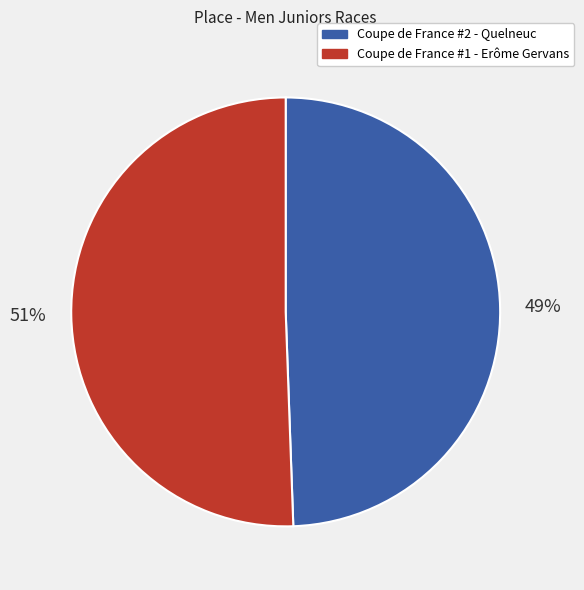

To the nearest percent, what is the combined percentage of Coupe de France #2 - Quelneuc and Coupe de France #1 - Erôme Gervans?

100%